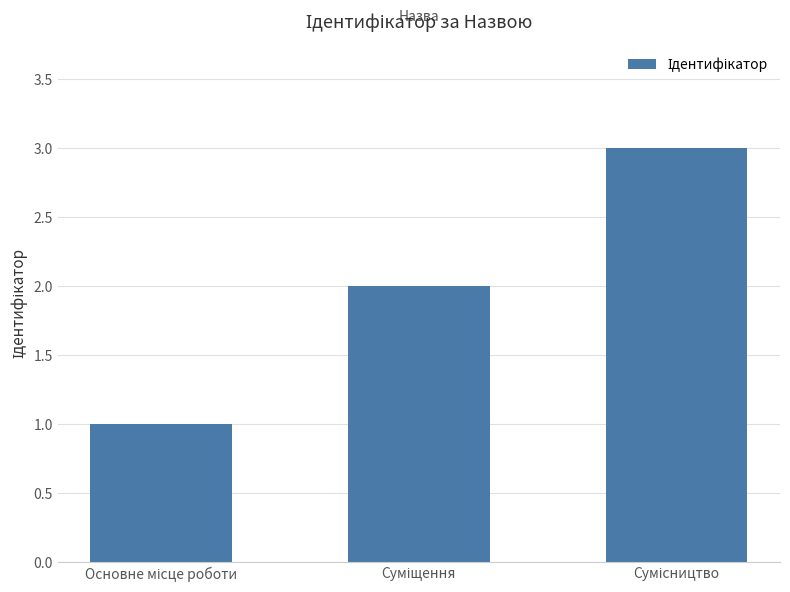

What is the sum of all values?

6